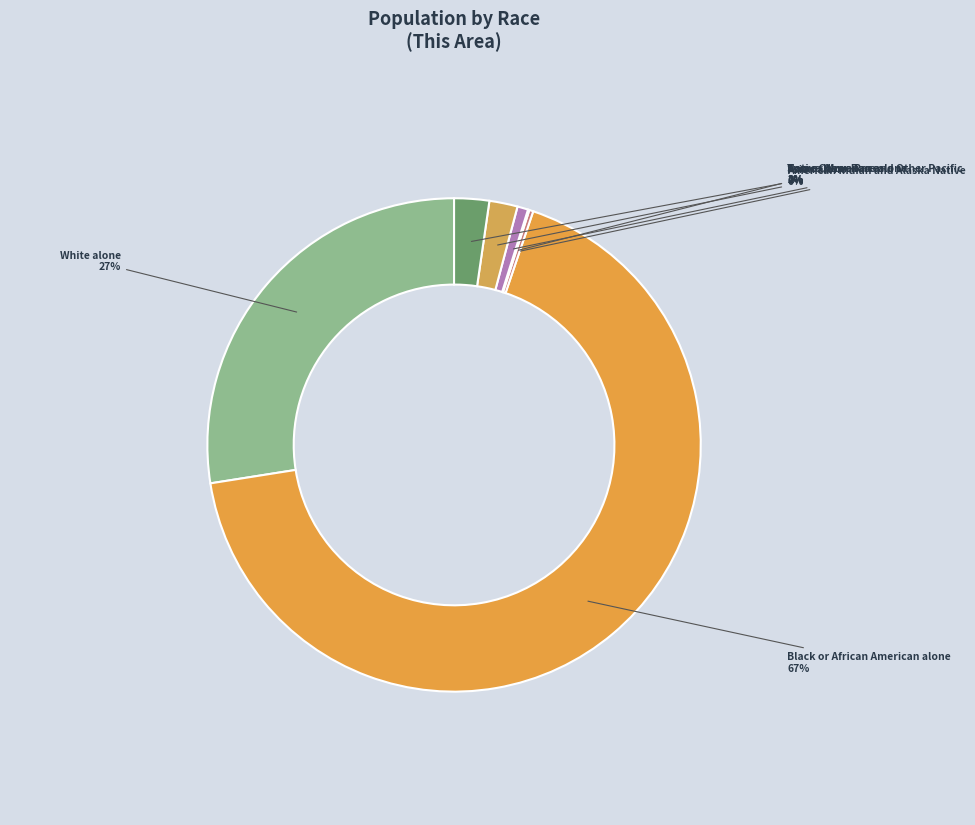

Is there any slice that represents more than half of the pie?

Yes